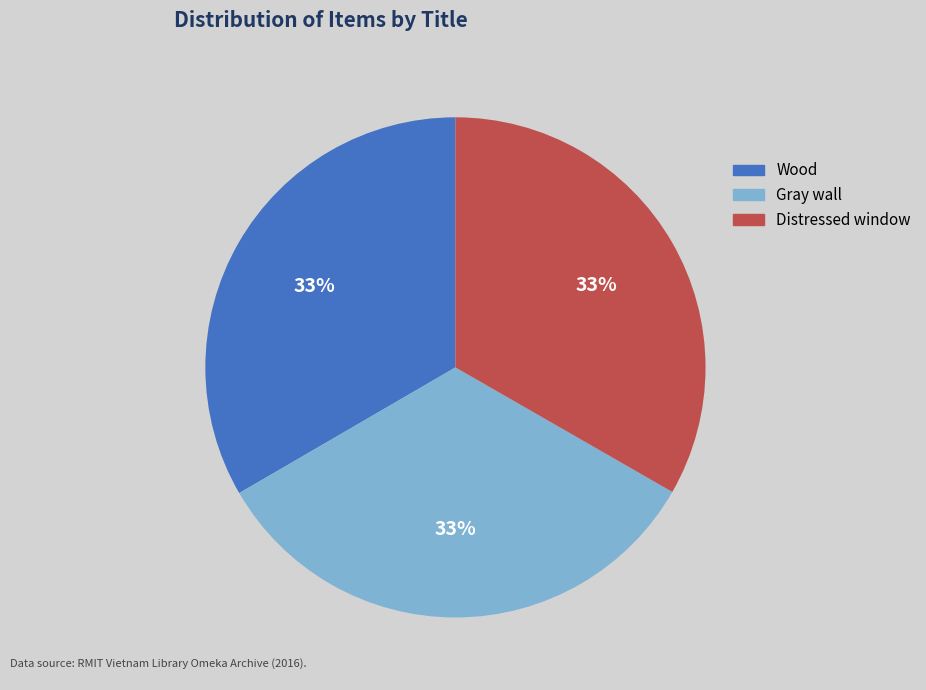

Approximately how many times larger is the value at Distressed window compared to Gray wall?

1.0